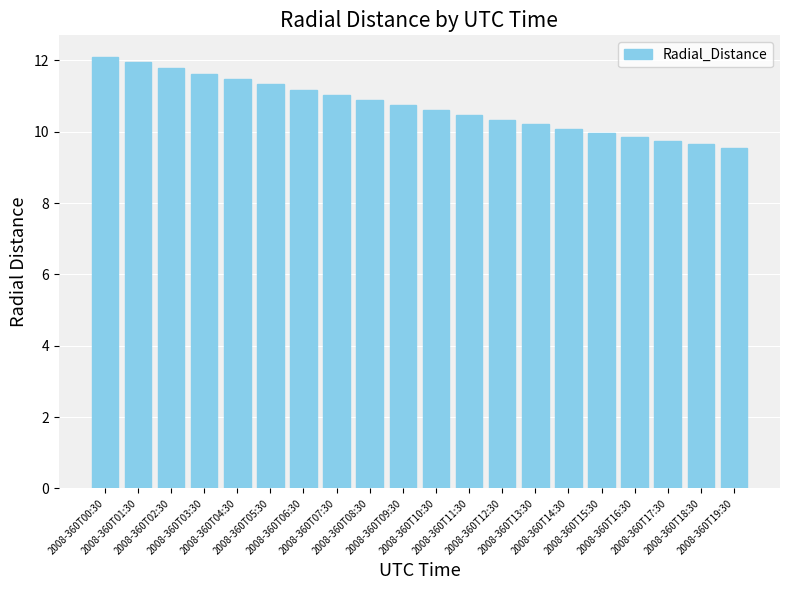

What is the value of the 20th bar from the left?

9.6